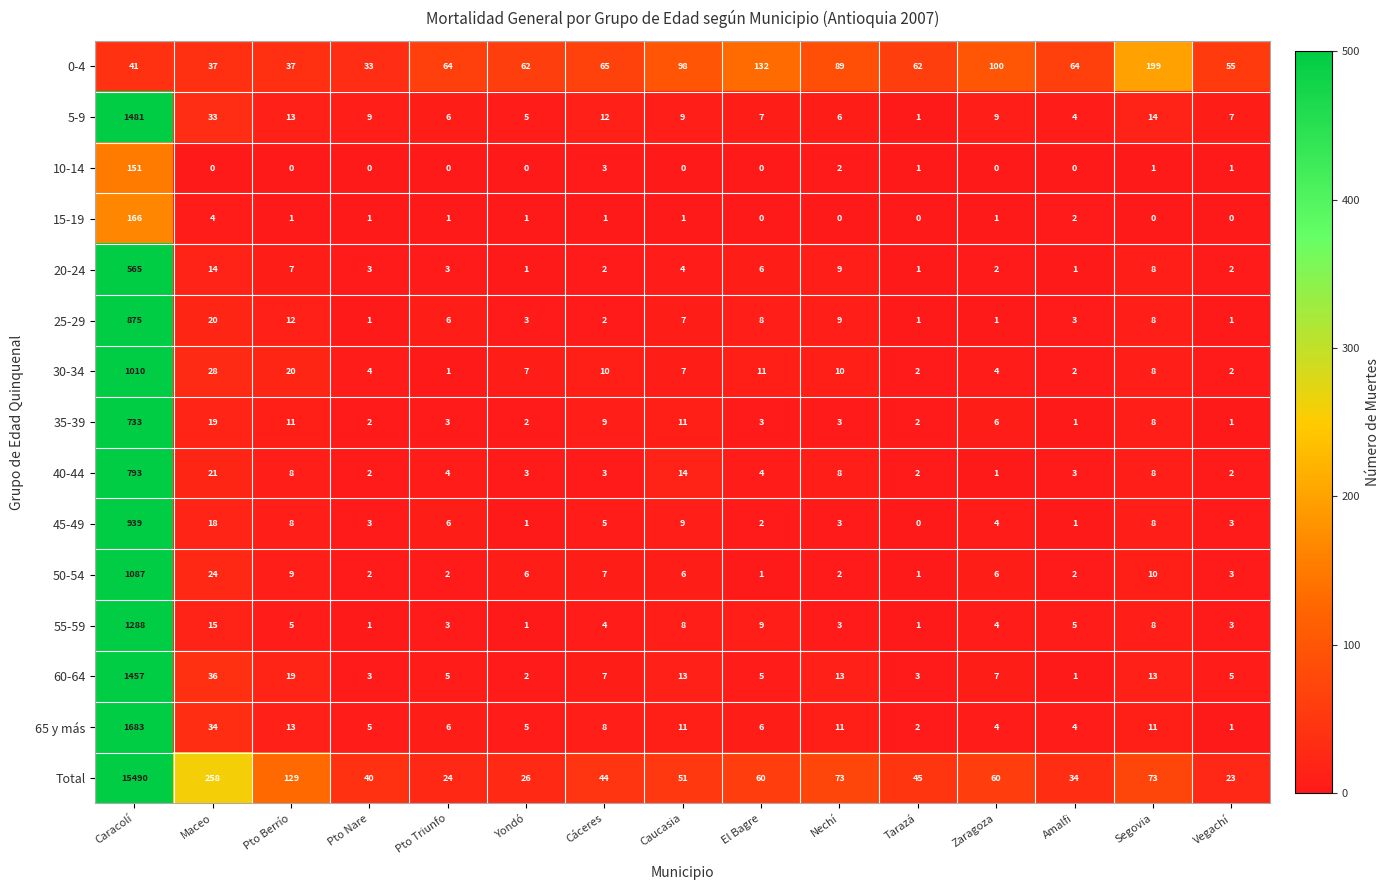

How many distinct data groups are displayed?

15